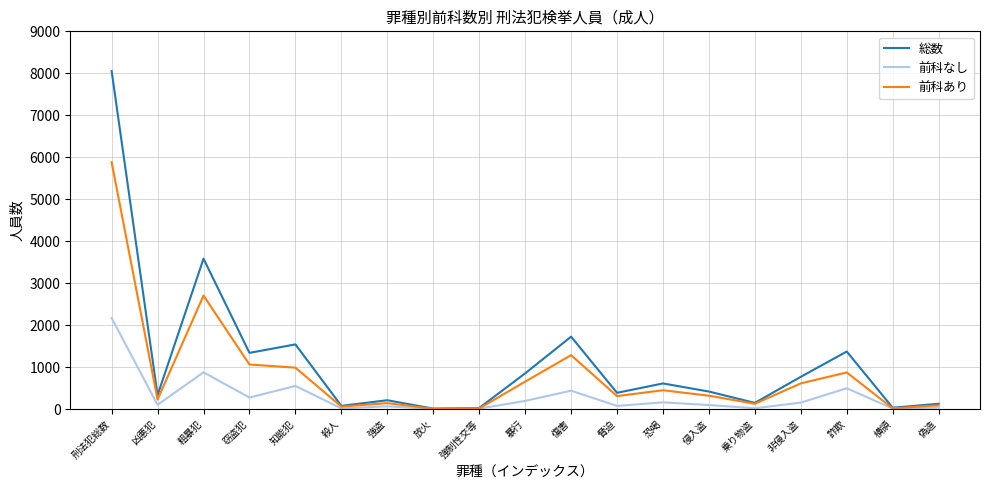

At which category is the sum across all series the highest?

刑法犯総数